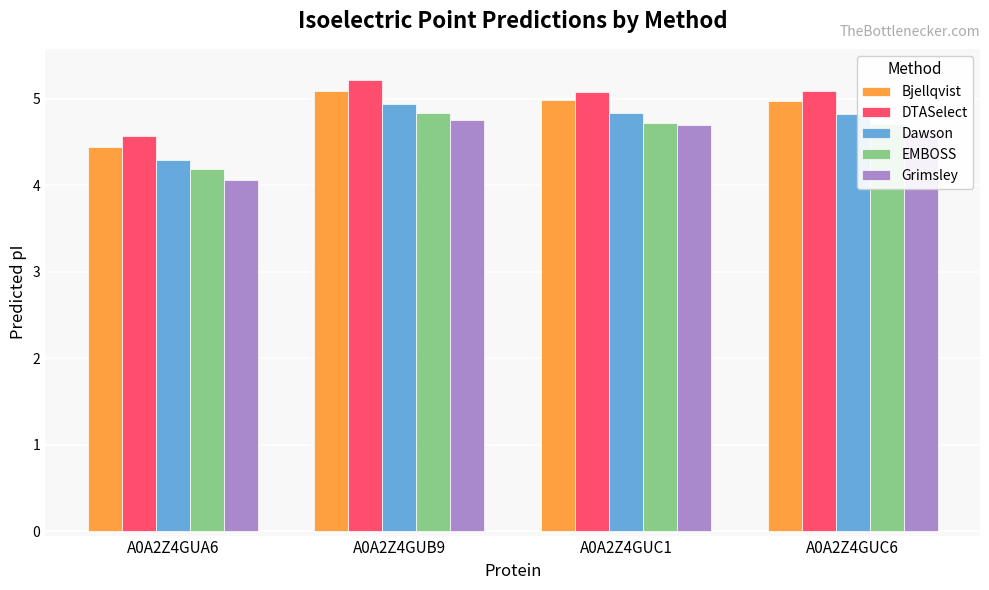

At which label is Grimsley closest to 4?

A0A2Z4GUA6